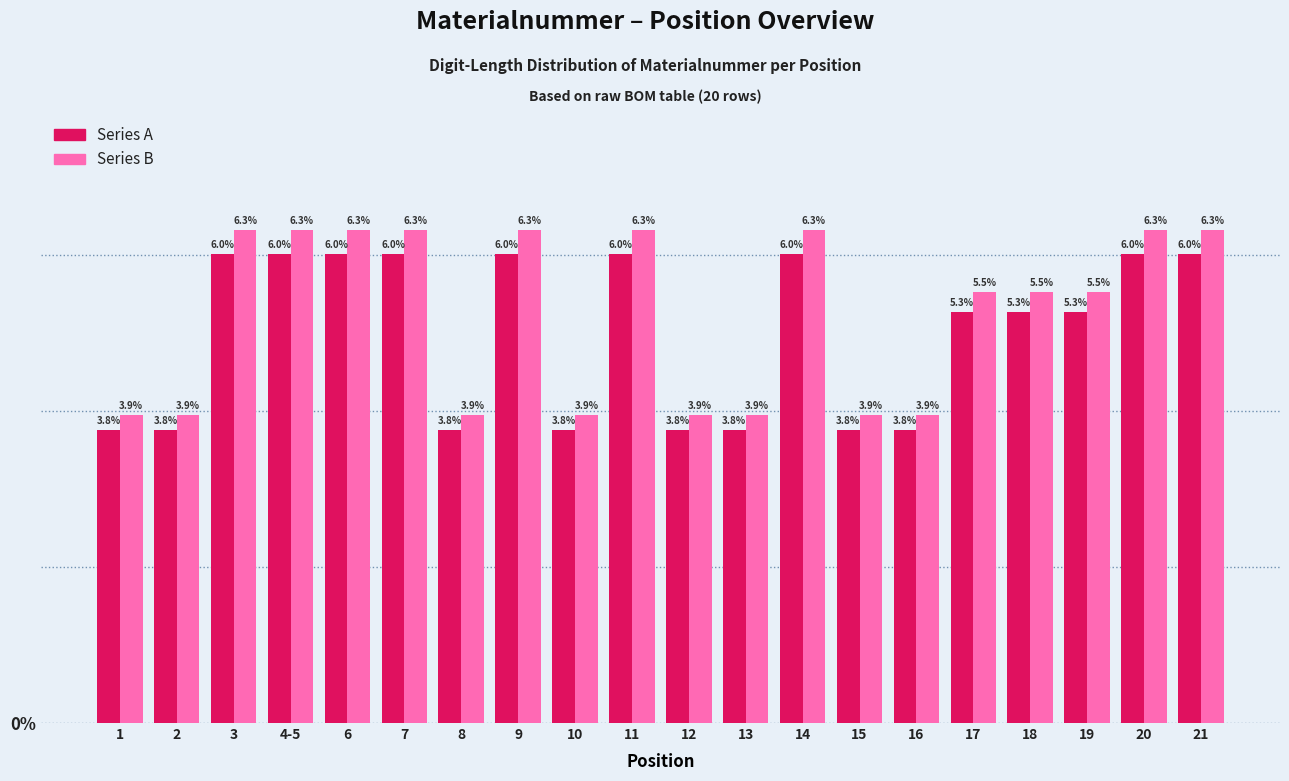

What is the total value across all series at 20?

12.3